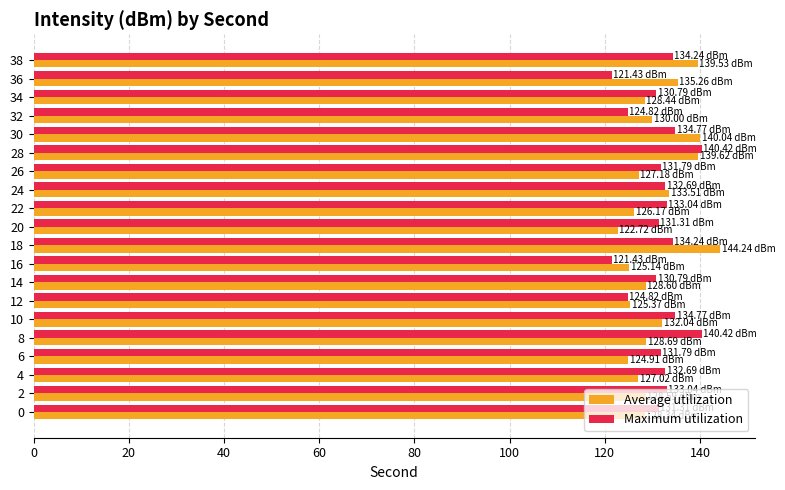

Is the value of Average utilization at 12 greater than the value of Maximum utilization at 10?

No